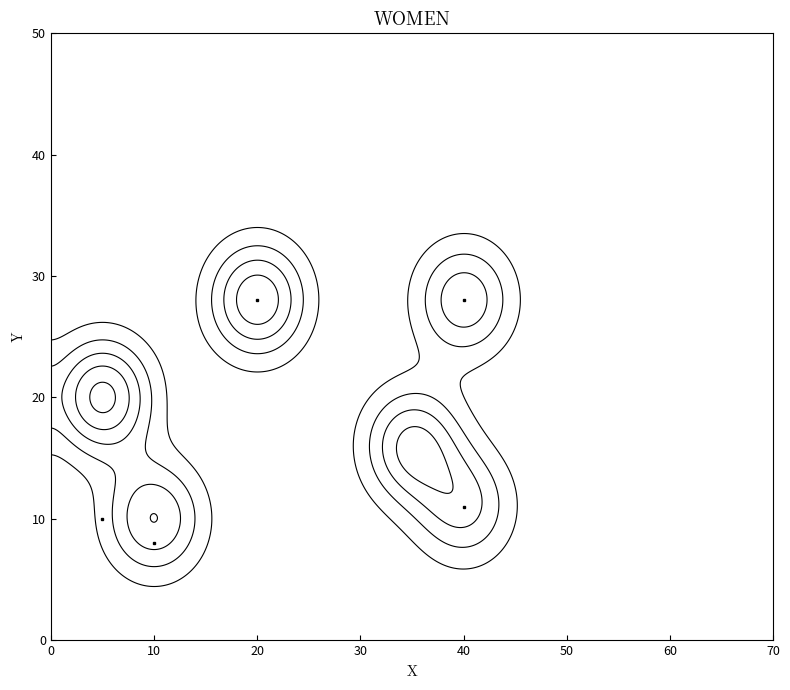

What is the maximum value shown in the chart?

28